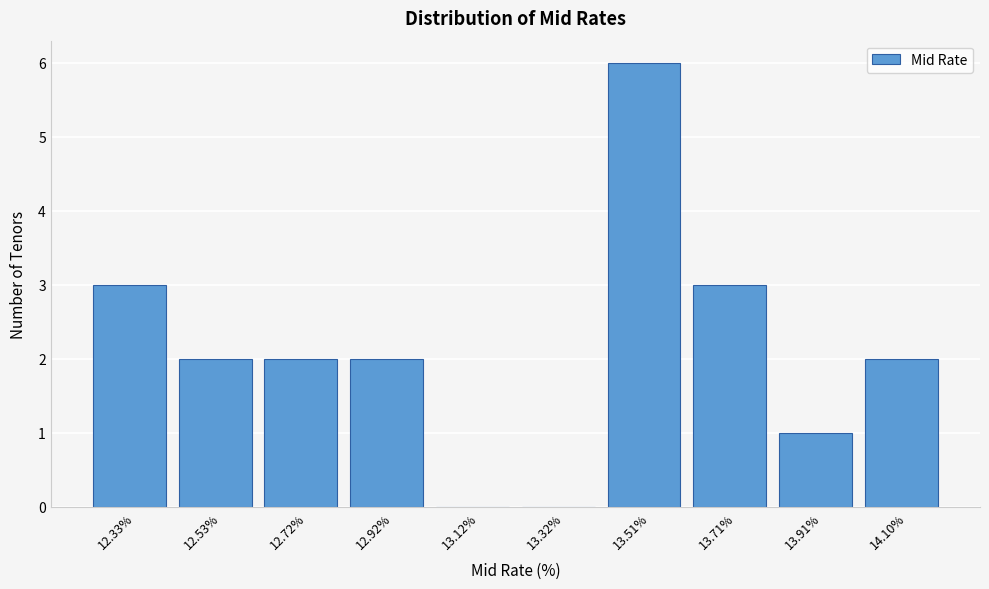

Reading left to right, list all the values displayed in this chart.

12.33%=3	12.53%=2	12.72%=2	12.92%=2	13.12%=0	13.32%=0	13.51%=6	13.71%=3	13.91%=1	14.10%=2